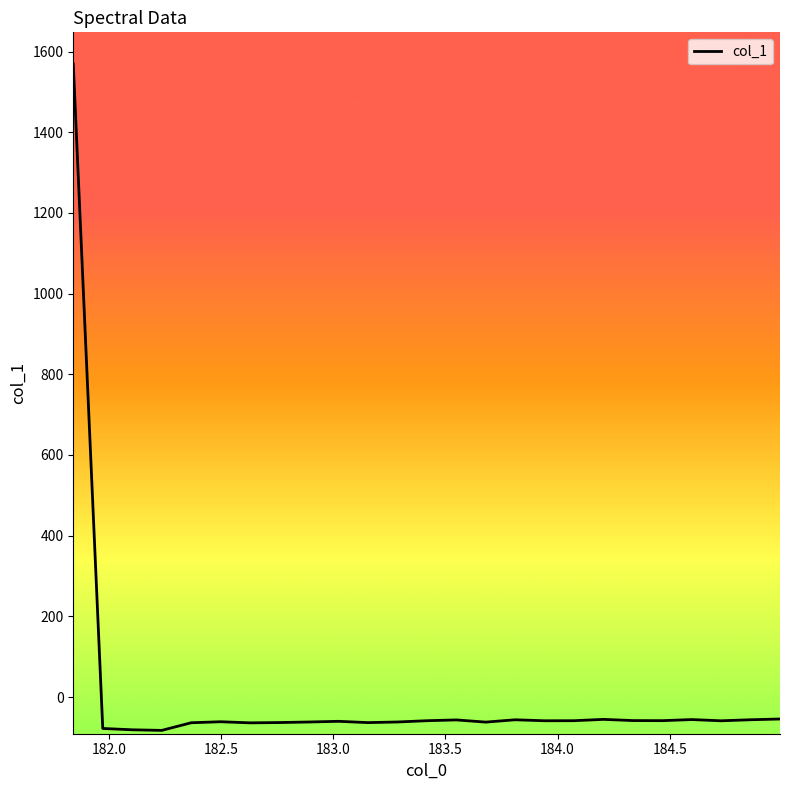

What is the difference between the maximum and minimum values?

1651.8